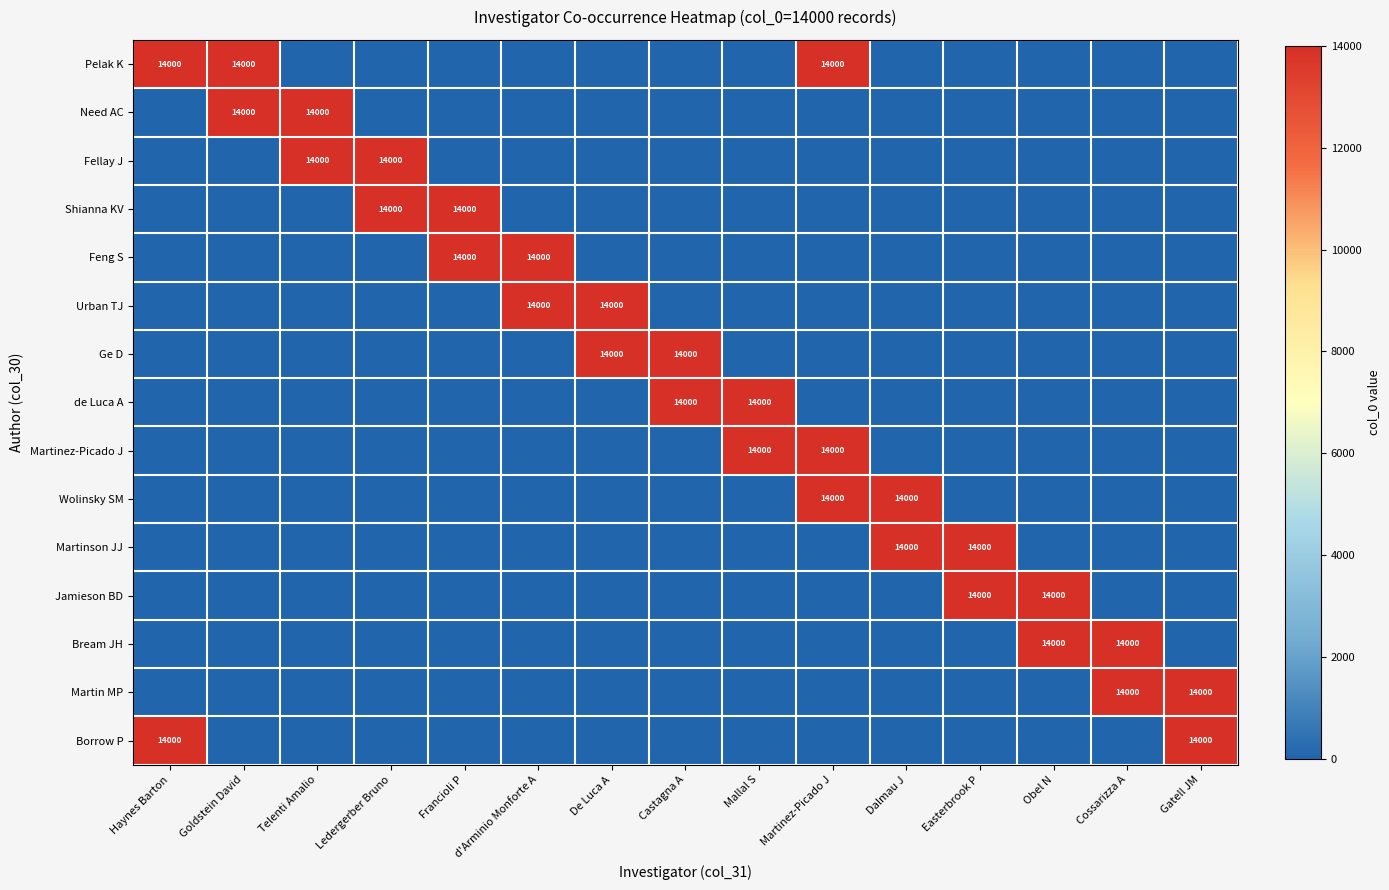

The Bream JH series shows 6999 at Obel N. True or false?

False